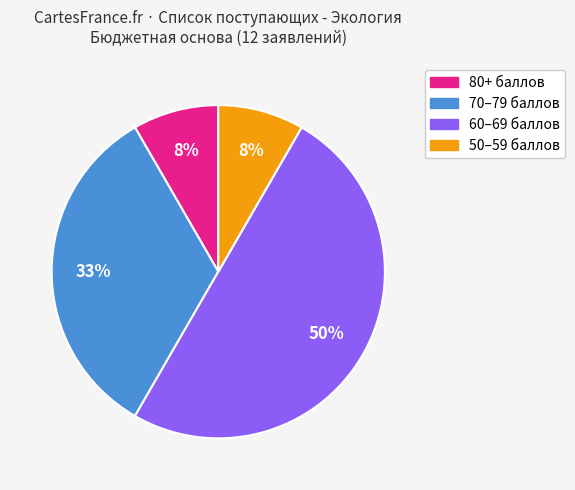

What percentage is the 70–79 баллов slice, to the nearest percent?

33%